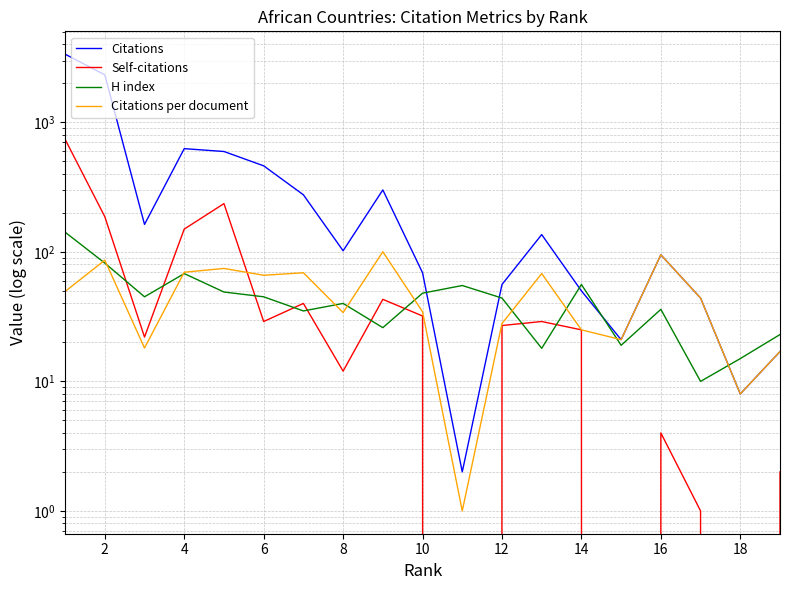

How many lines are shown in the chart?

4